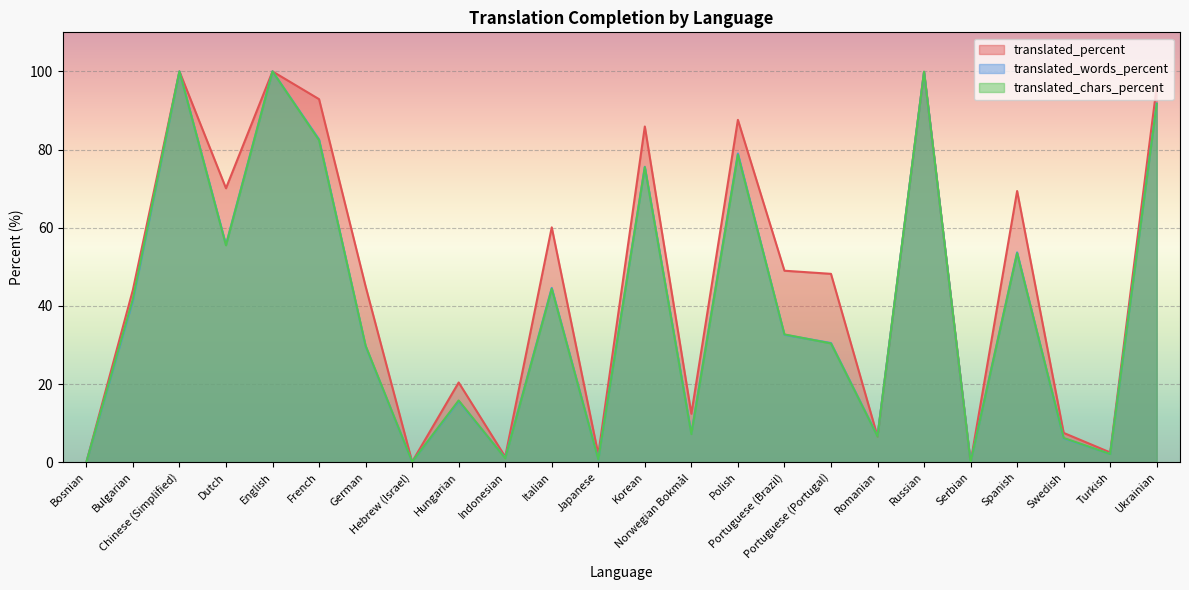

Which label corresponds to the smallest value in the chart?

Bosnian